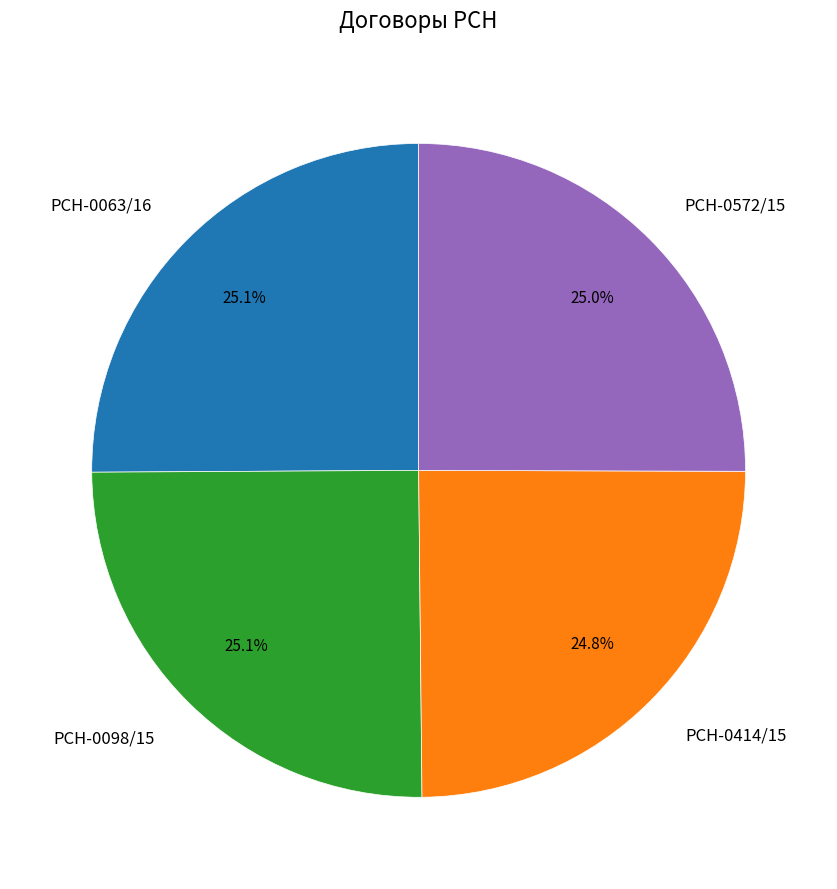

True or false: РСН-0098/15 accounts for 15% of the total.

False